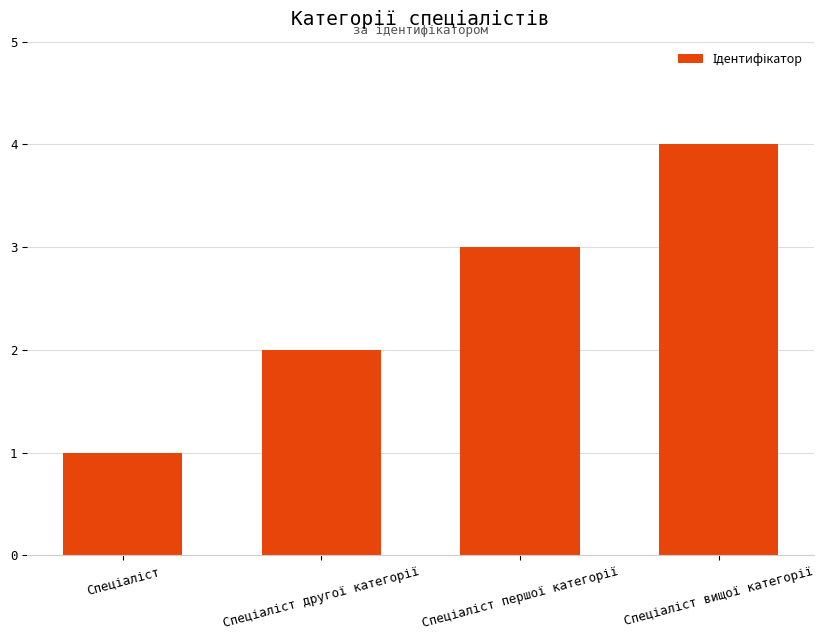

How many categories are shown in the chart?

4